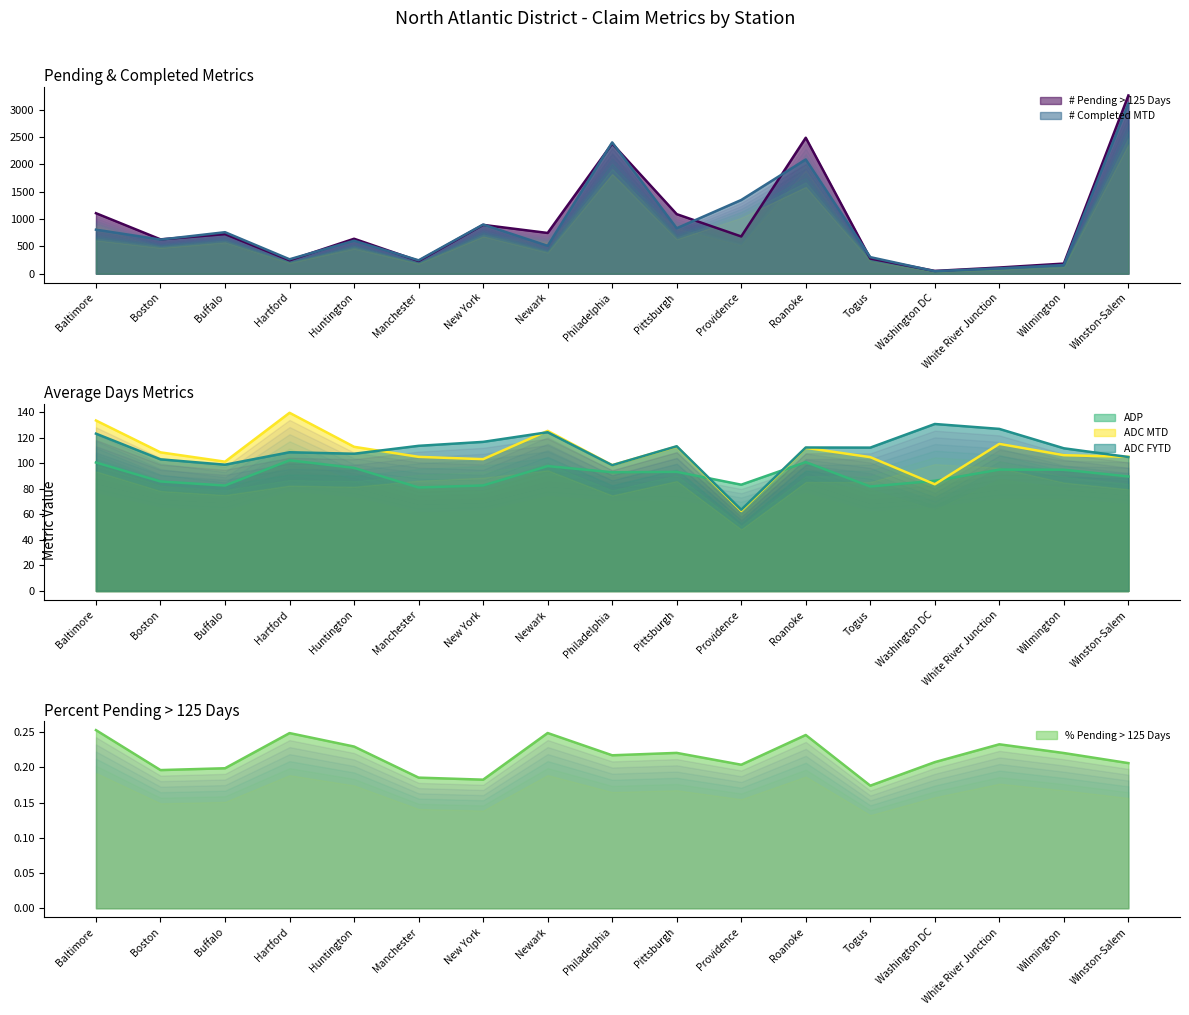

Is the value of ADC MTD at Manchester greater than the value of % Pending > 125 Days at Togus?

Yes